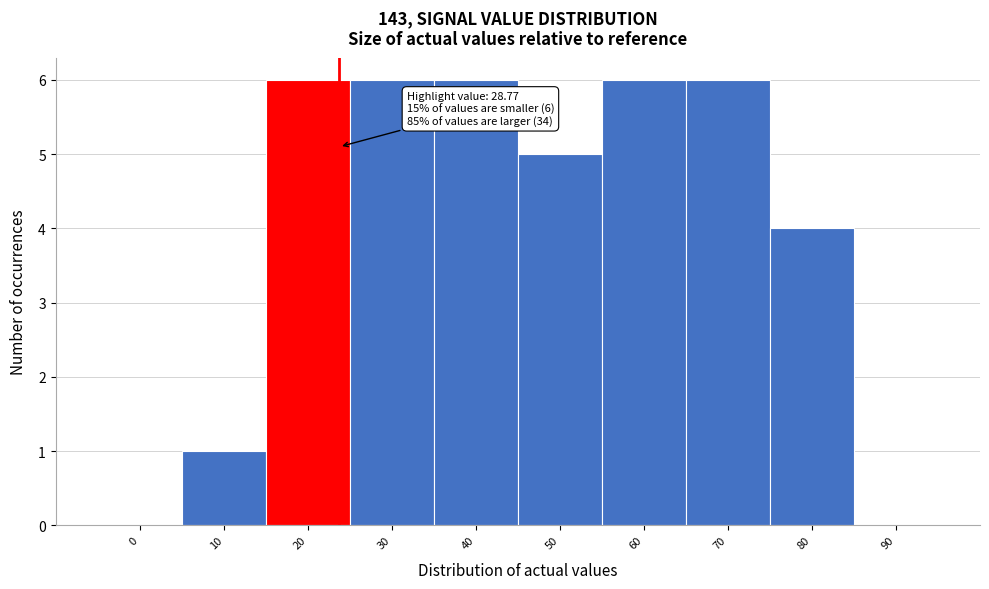

Reading right to left, extract all data points from this chart.

90=0	80=4	70=6	60=6	50=5	40=6	30=6	20=6	10=1	0=0